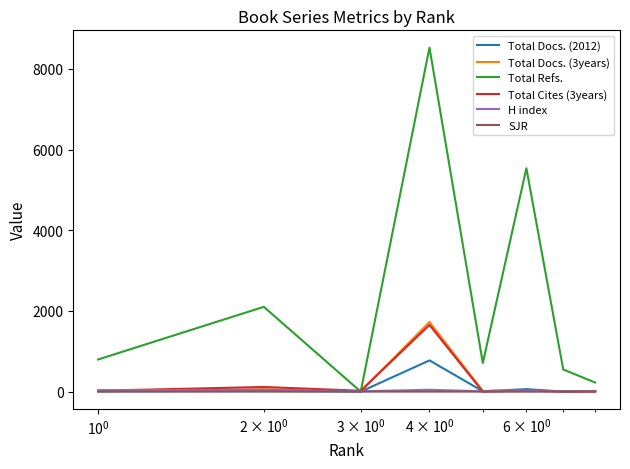

Which series has the widest spread of values?

Total Refs.